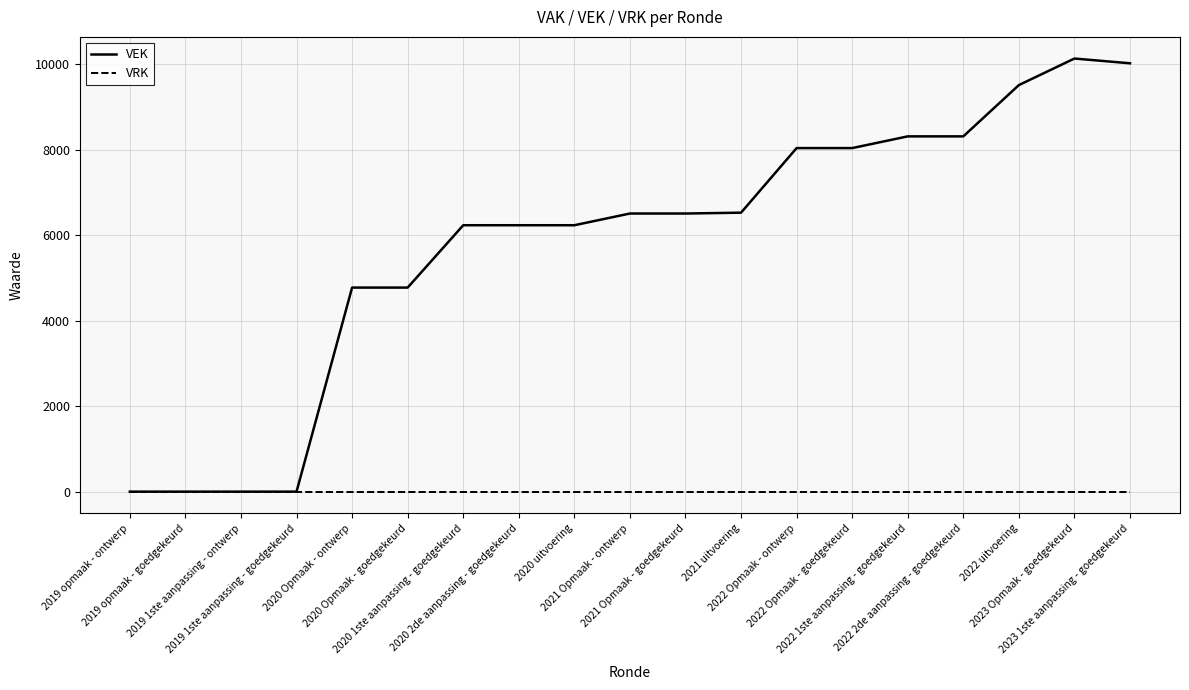

Which series has the widest spread of values?

VEK